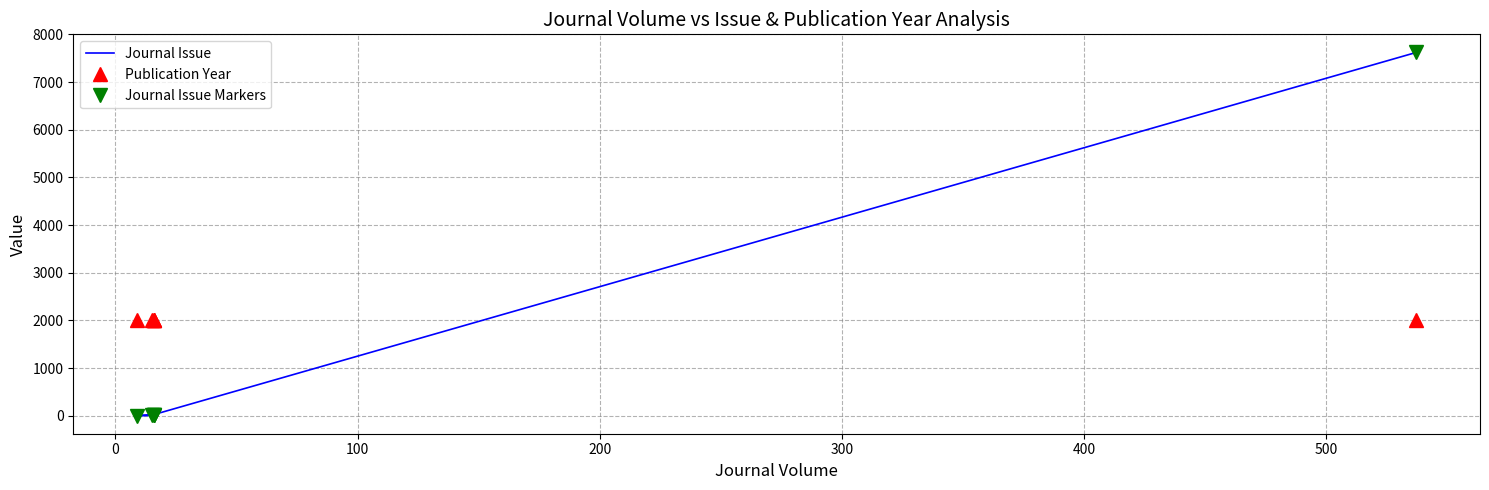

Reading left to right, extract all data points from this chart.

Journal Issue: 9	9	2	10	10	7620
Publication Year: 2008	2008	2002	2008	2007	2016
Journal Issue Markers: 9	9	2	10	10	7620